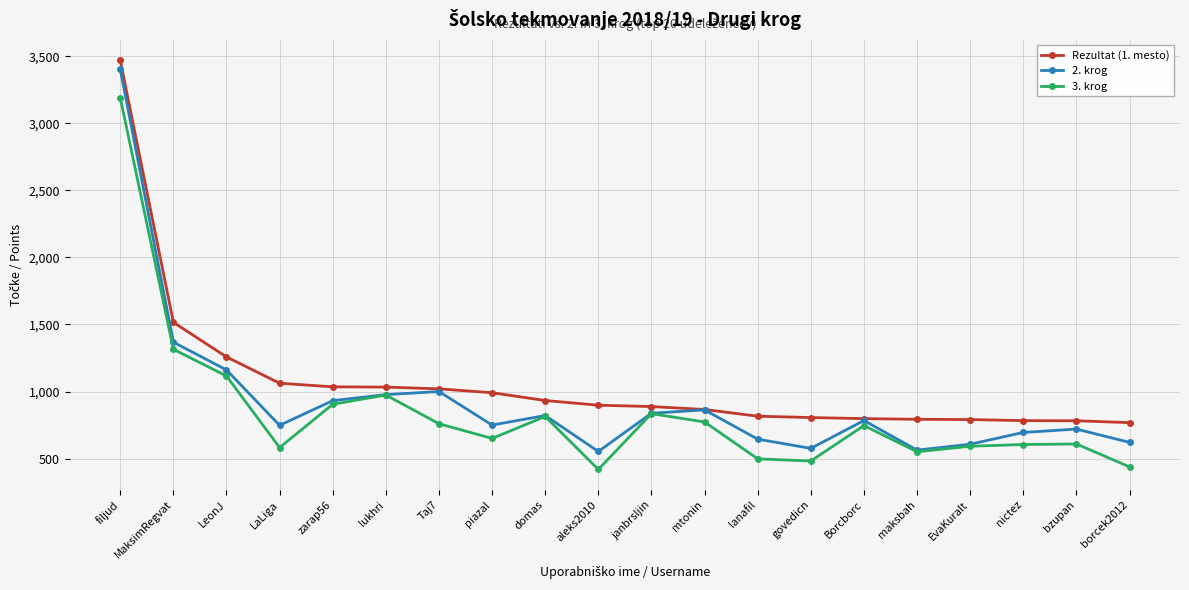

True or false: 3. krog has a value of 438 at borcek2012.

True